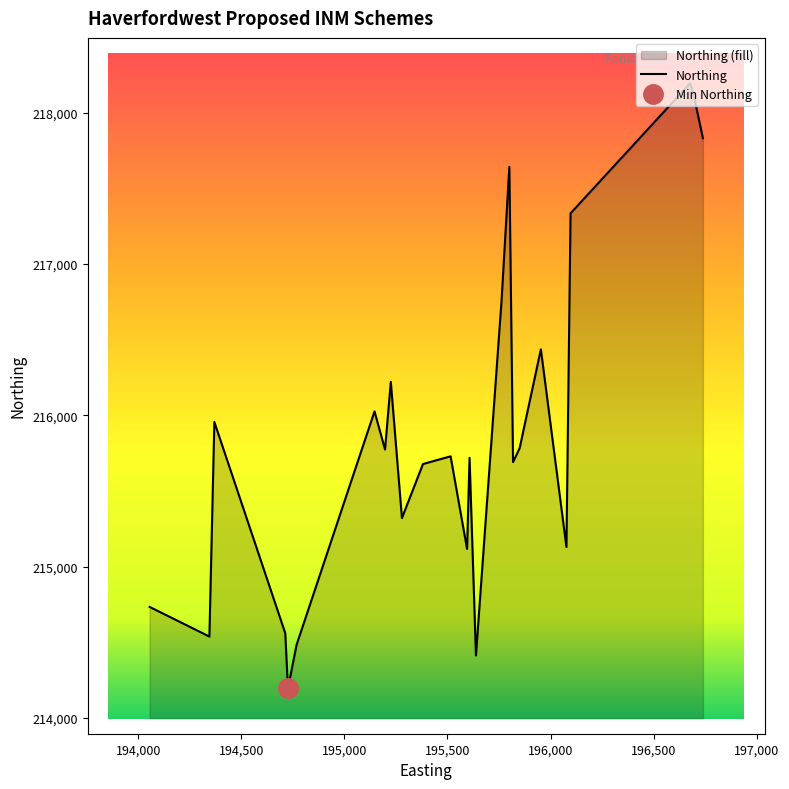

Approximately how many times larger is the value at 197,000 compared to 194,000?

1.0